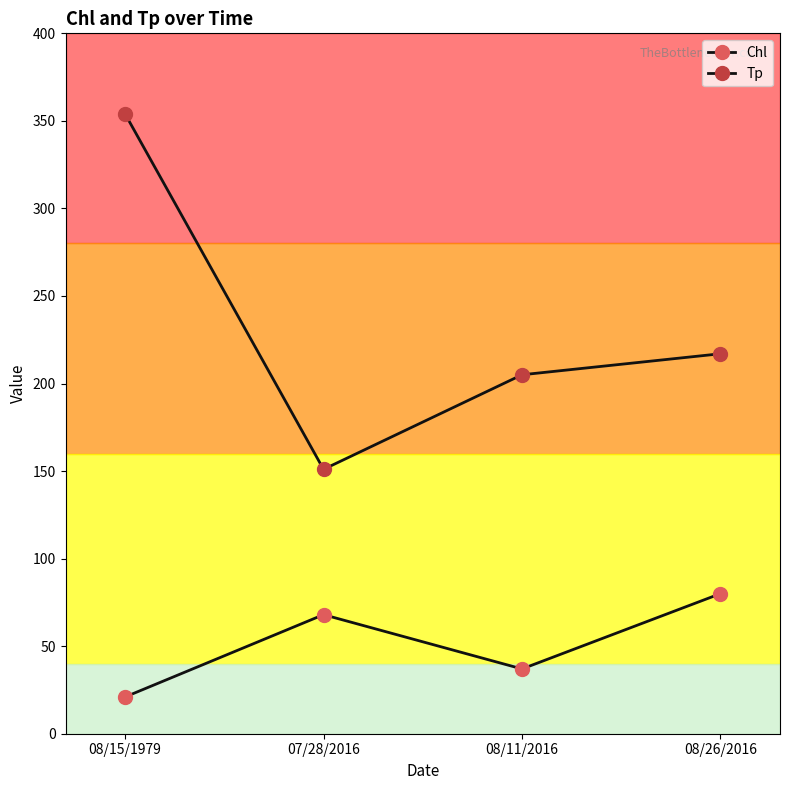

True or false: Tp and Chl cross at least once.

False